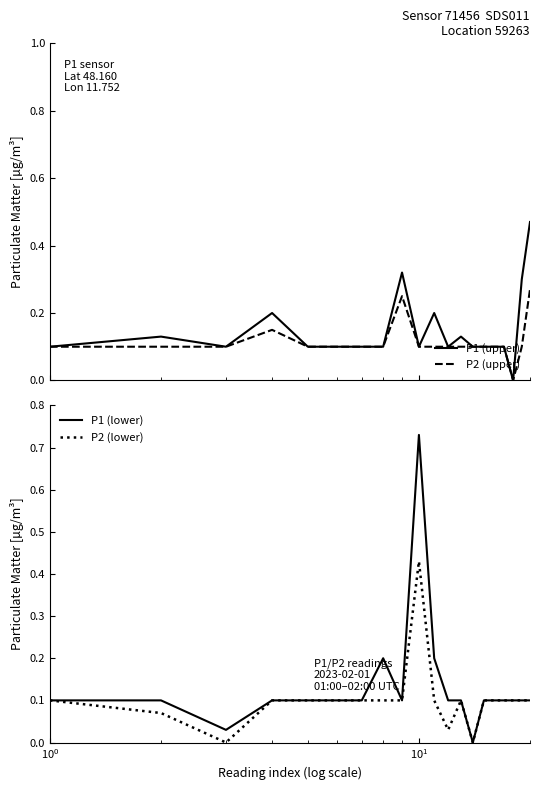

True or false: P1 (upper) and P1 (lower) cross at least once.

True